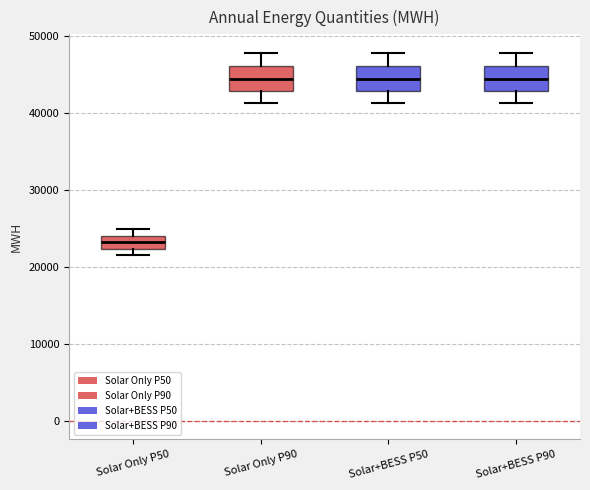

Reading left to right, transcribe this box plot: for each box, give where its median line is, the range the box spans, and where its two whiskers end, as read against the y-axis. The values are not printed on the chart, so give them approximately, as read against the axis.

Solar Only P50: median 23000, box 22000 to 24000, whiskers 22000 (just below the box's lower edge) to 25000
Solar Only P90: median 45000, box 43000 to 46000, whiskers 41000 to 48000
Solar+BESS P50: median 45000, box 43000 to 46000, whiskers 41000 to 48000
Solar+BESS P90: median 45000, box 43000 to 46000, whiskers 41000 to 48000